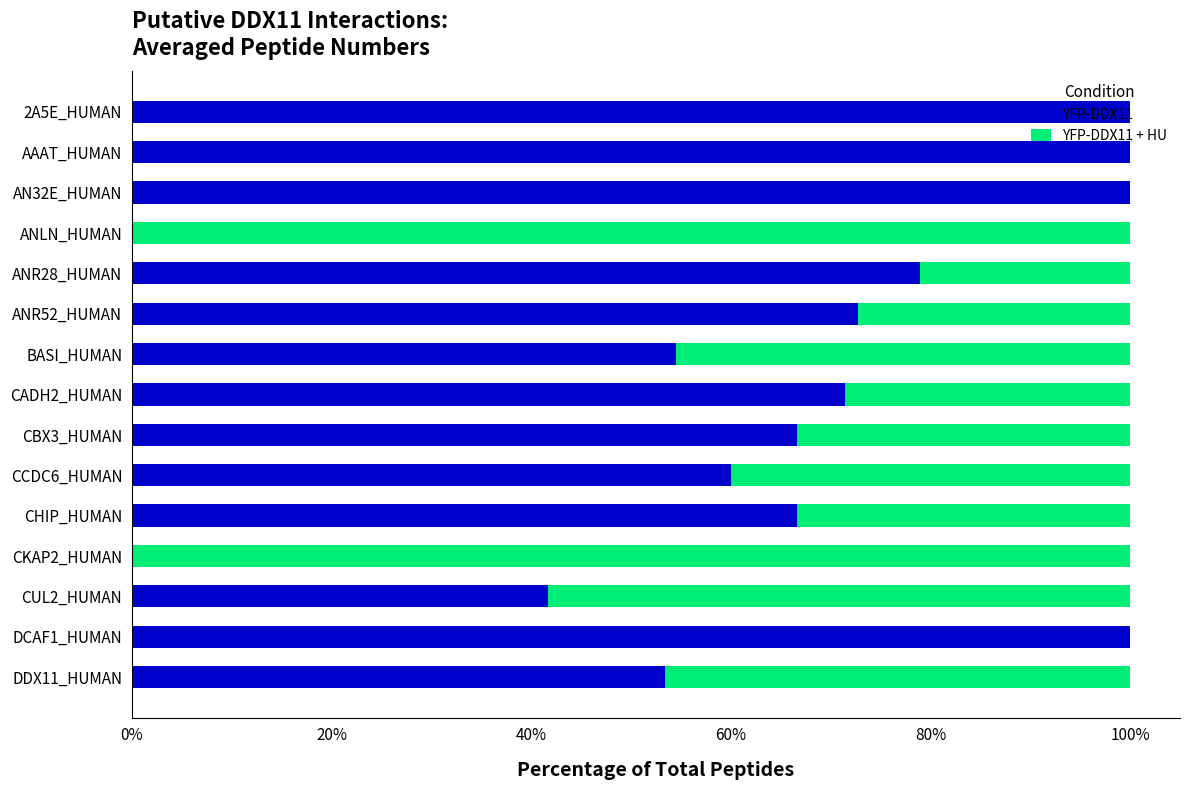

What are all the series names shown in the legend?

YFP-DDX11, YFP-DDX11 + HU